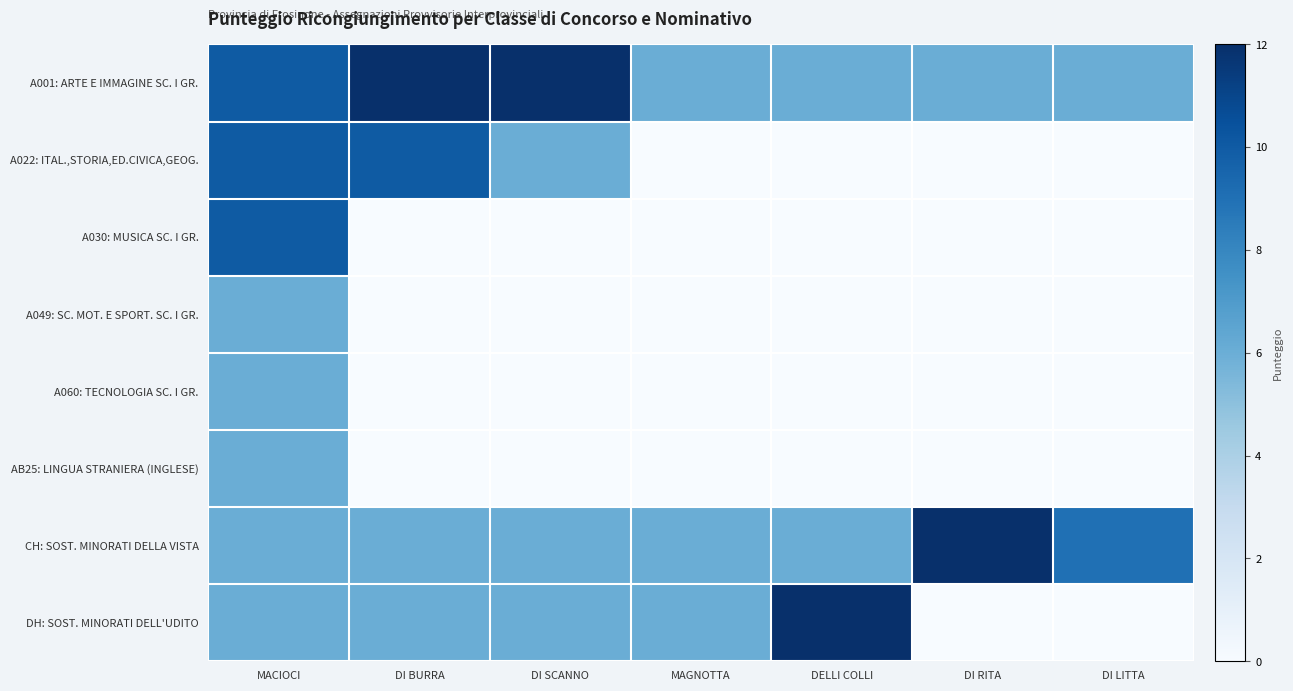

List the series in order of their peak value, lowest first.

A049: SC. MOT. E SPORT. SC. I GR., A060: TECNOLOGIA SC. I GR., AB25: LINGUA STRANIERA (INGLESE), A022: ITAL.,STORIA,ED.CIVICA,GEOG., A030: MUSICA SC. I GR., A001: ARTE E IMMAGINE SC. I GR., CH: SOST. MINORATI DELLA VISTA, DH: SOST. MINORATI DELL'UDITO